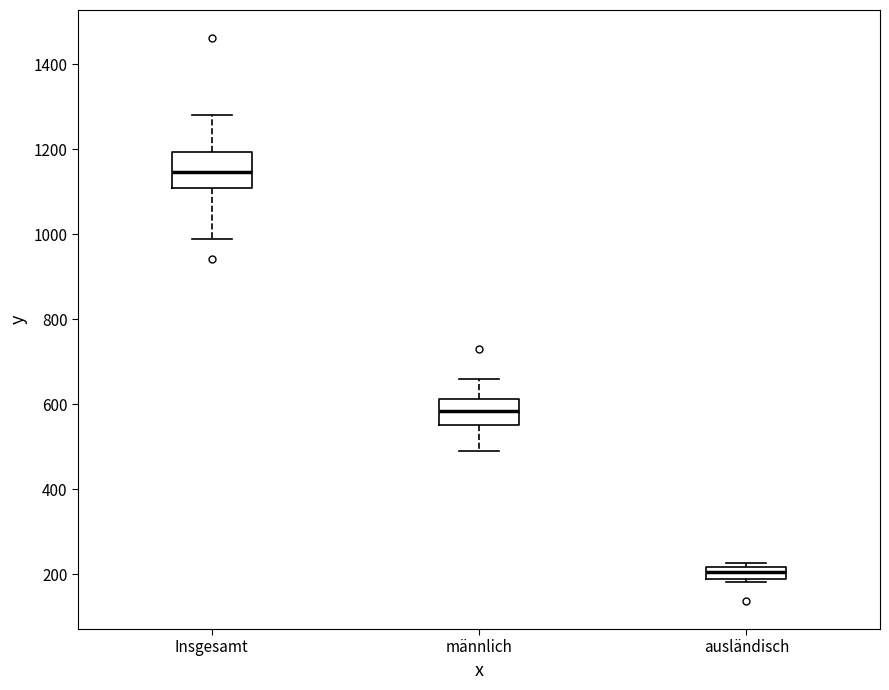

Which box has the highest median line?

Insgesamt